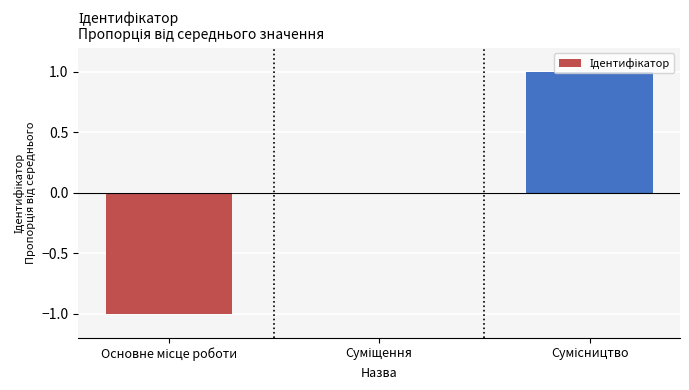

How many distinct data groups are displayed?

1